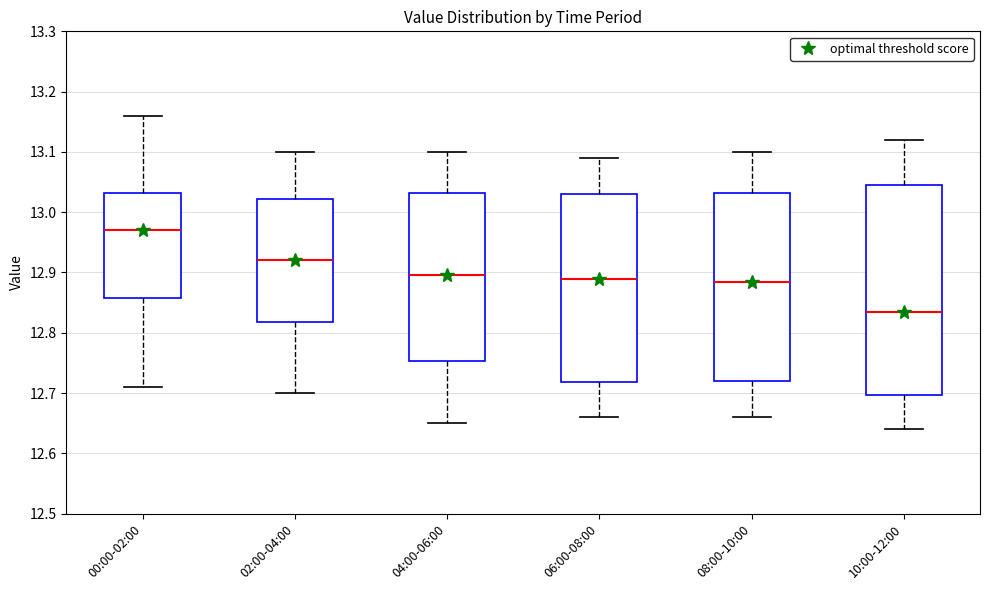

Which box's median line is the highest?

00:00-02:00